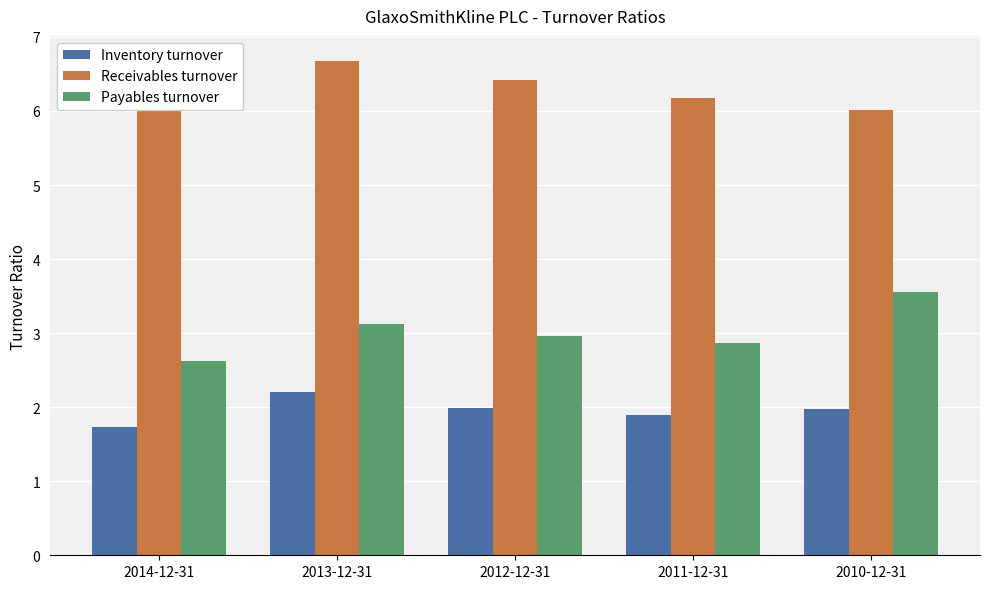

At which category is the sum across all series the highest?

2013-12-31